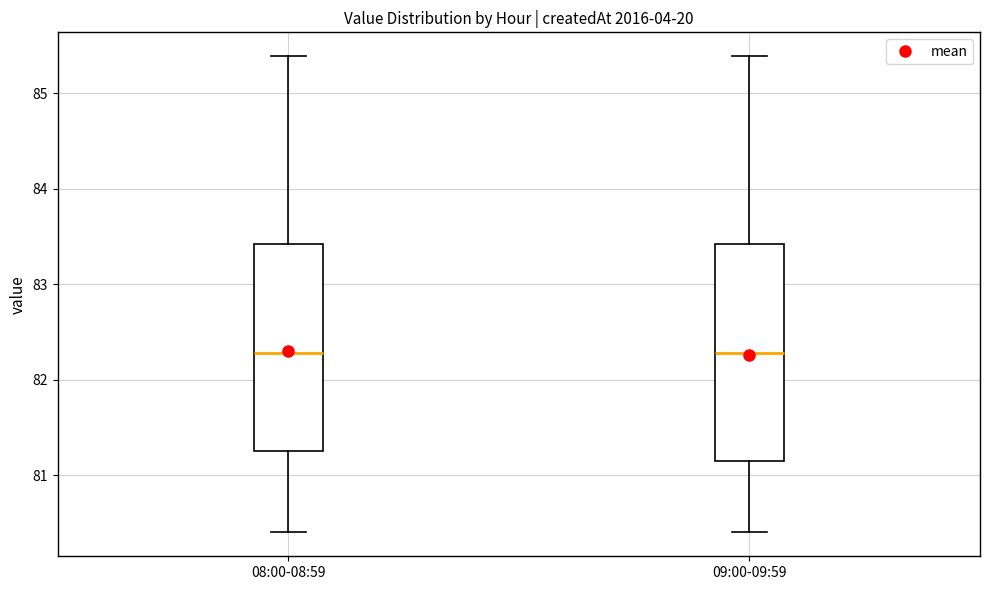

Reading left to right, read every box against the y-axis: the position of its median line, the range the box covers, and the ends of its whiskers. The values are not printed on the chart, so give them approximately, as read against the axis.

08:00-08:59: median 82.3, box 81.3 to 83.4, whiskers 80.4 to 85.4
09:00-09:59: median 82.3, box 81.2 to 83.4, whiskers 80.4 to 85.4